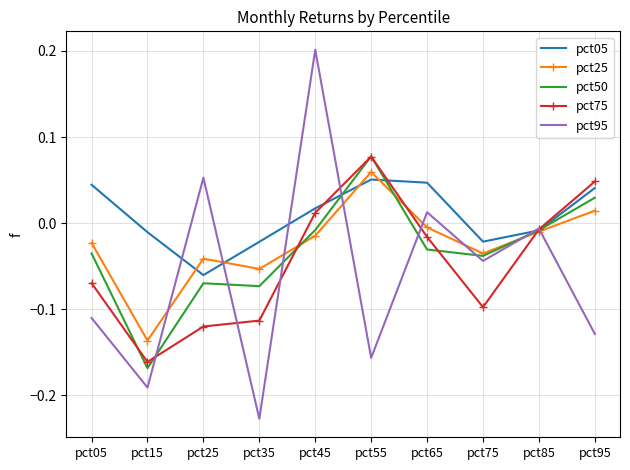

Where do pct05 and pct25 first cross each other?

pct15 and pct25